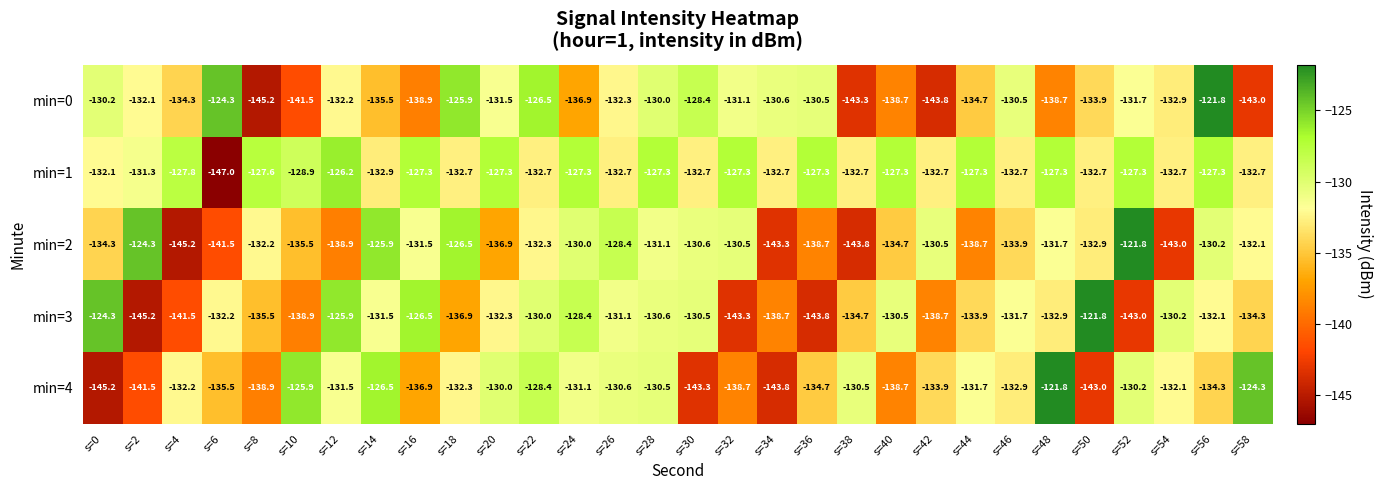

What is the average value of the min=3 series?

-133.7